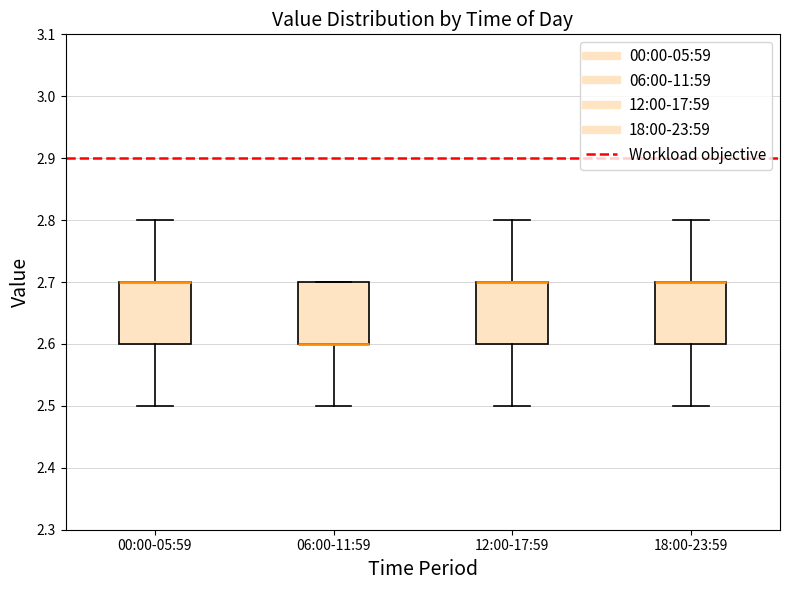

Where does the lower whisker of the box for 18:00-23:59 end on the y-axis? The values are not printed on the chart, so give them approximately, as read against the axis.

2.5